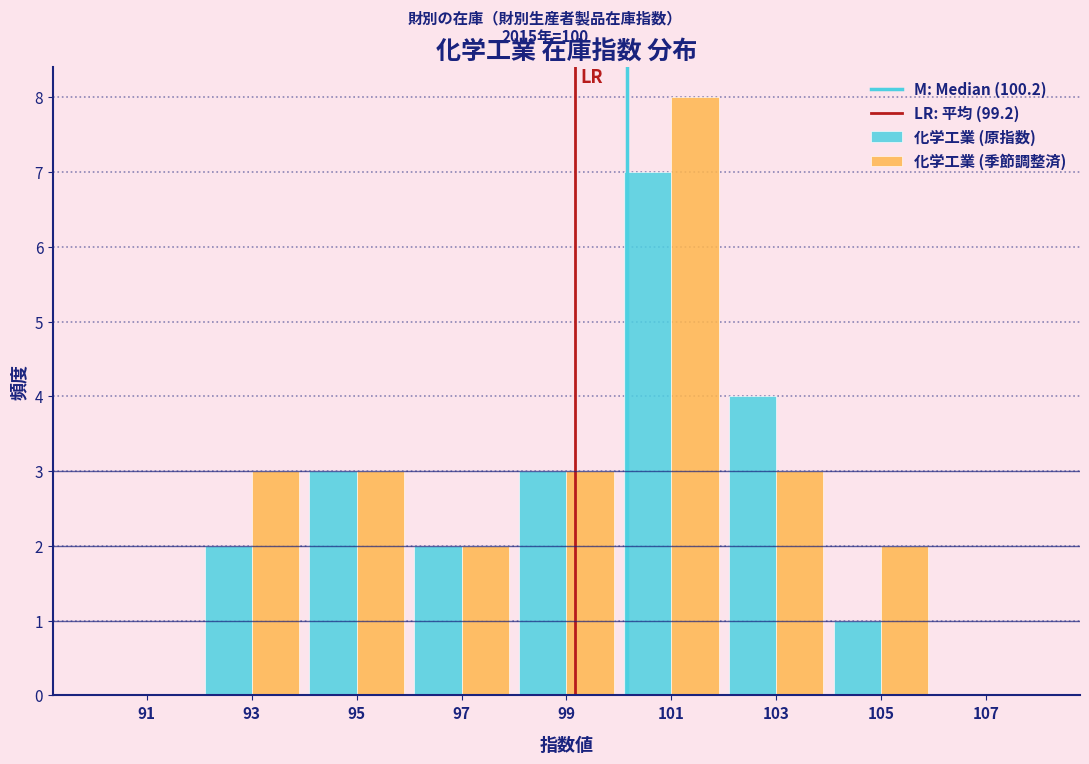

In the 化学工業 (季節調整済) series, which range on the x-axis has the tallest bar?

100 to 102